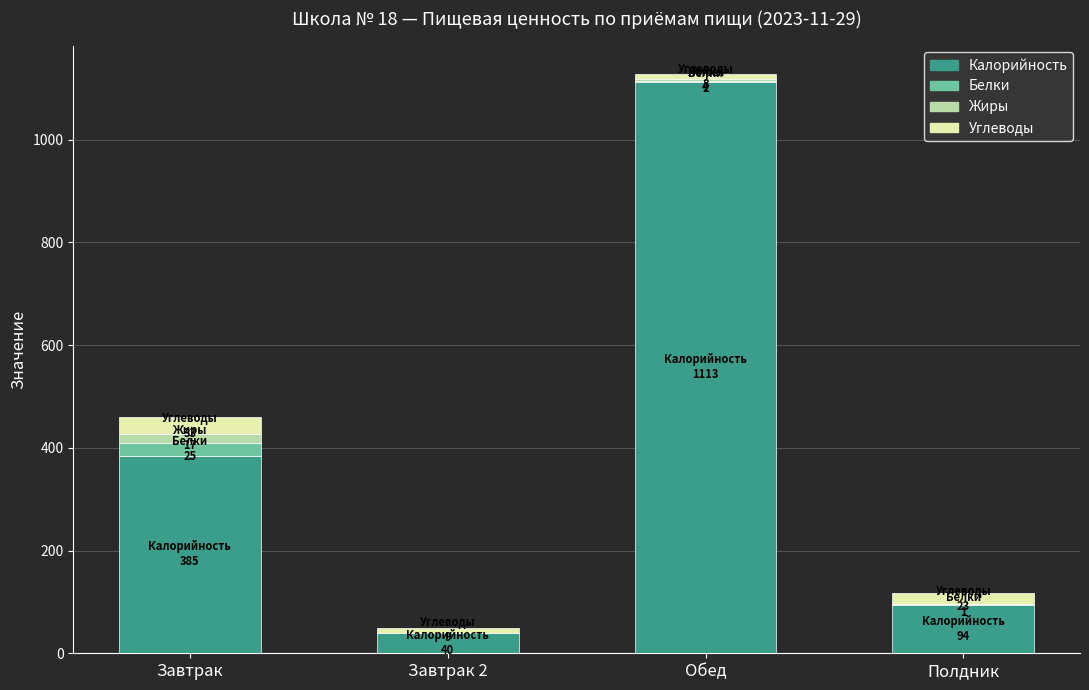

The Калорийность series shows 648 at Завтрак. True or false?

False